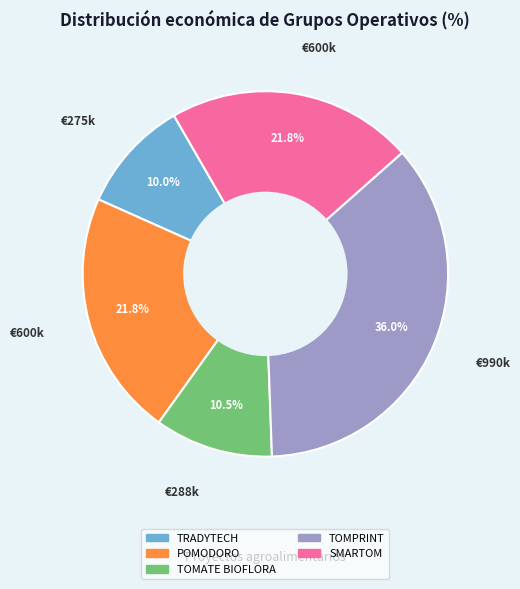

How many slices are in this pie chart?

5